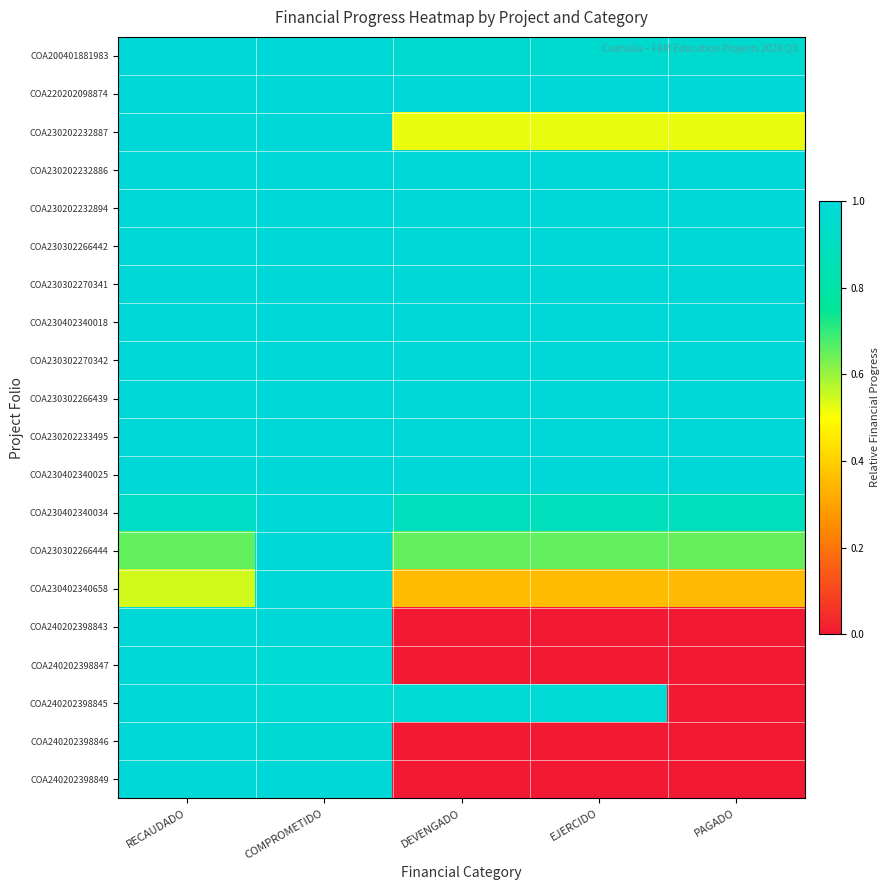

Which has a higher value, PAGADO or DEVENGADO?

PAGADO